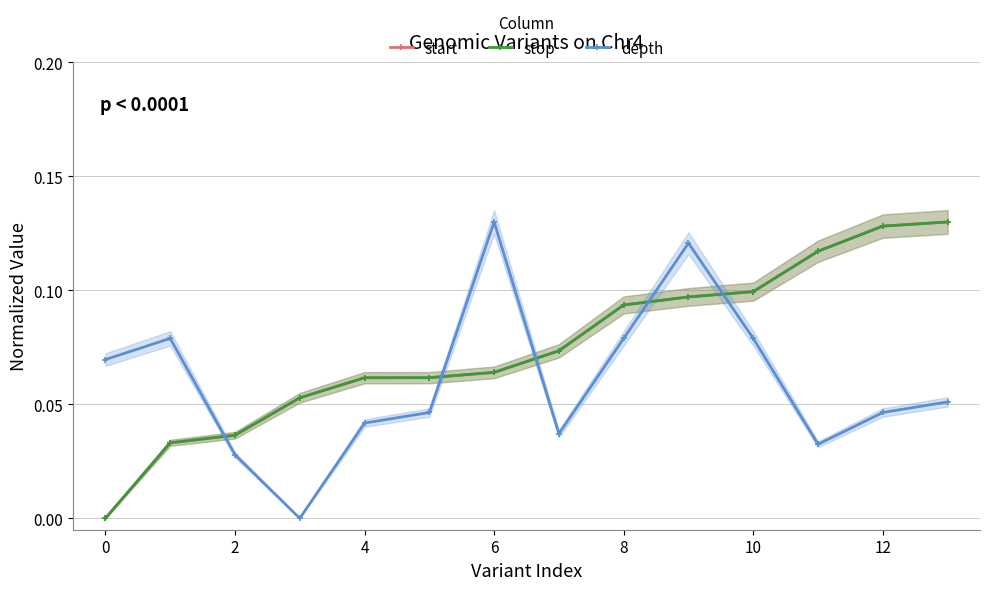

At which category does the chart reach its peak across all series?

13